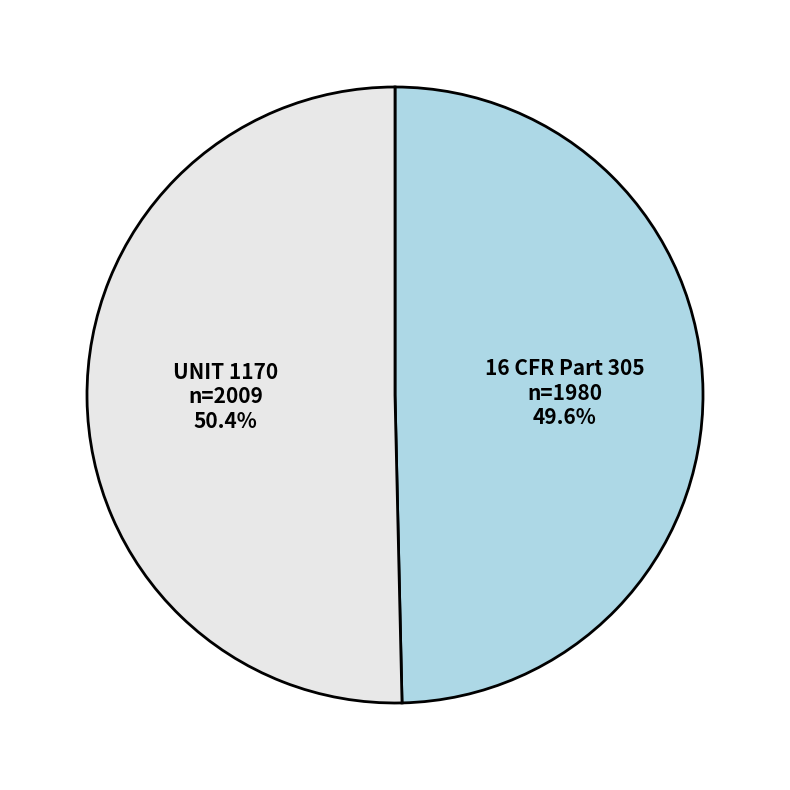

To the nearest percent, what percentage of the pie is UNIT 1170?

50%